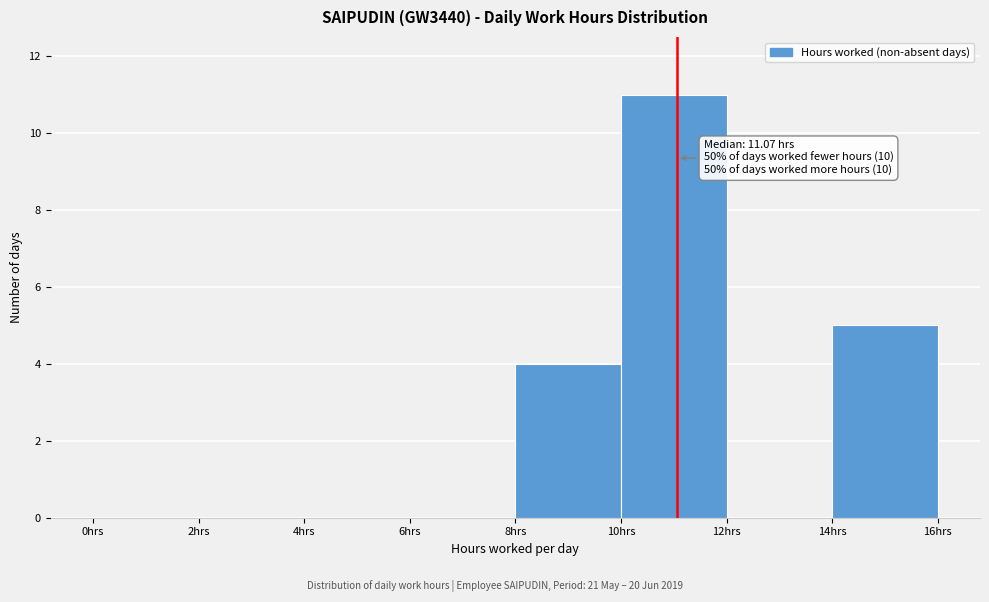

Which range on the x-axis has the tallest bar?

10 to 12